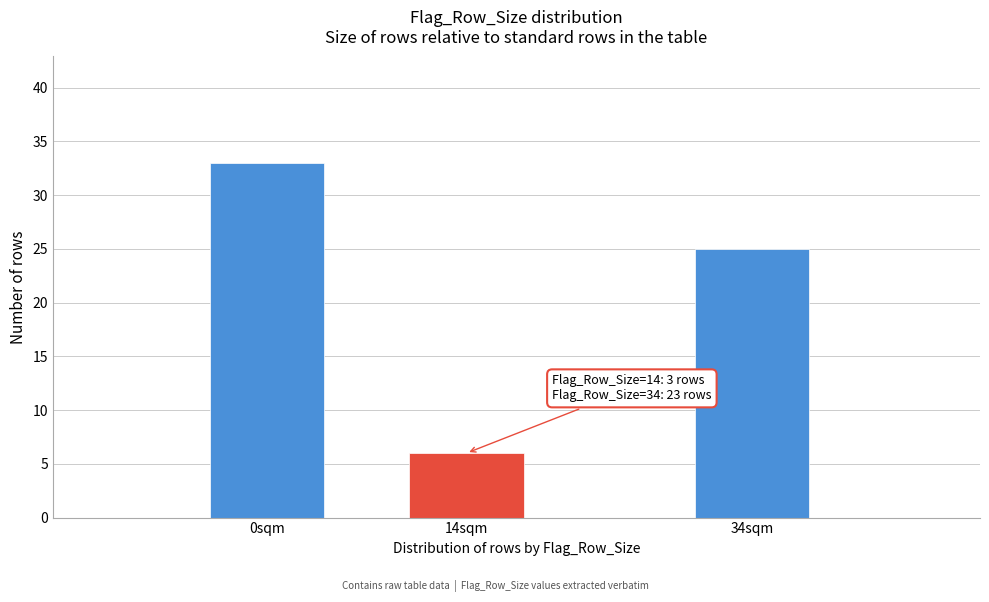

Reading left to right, extract all data points from this chart.

33	6	25